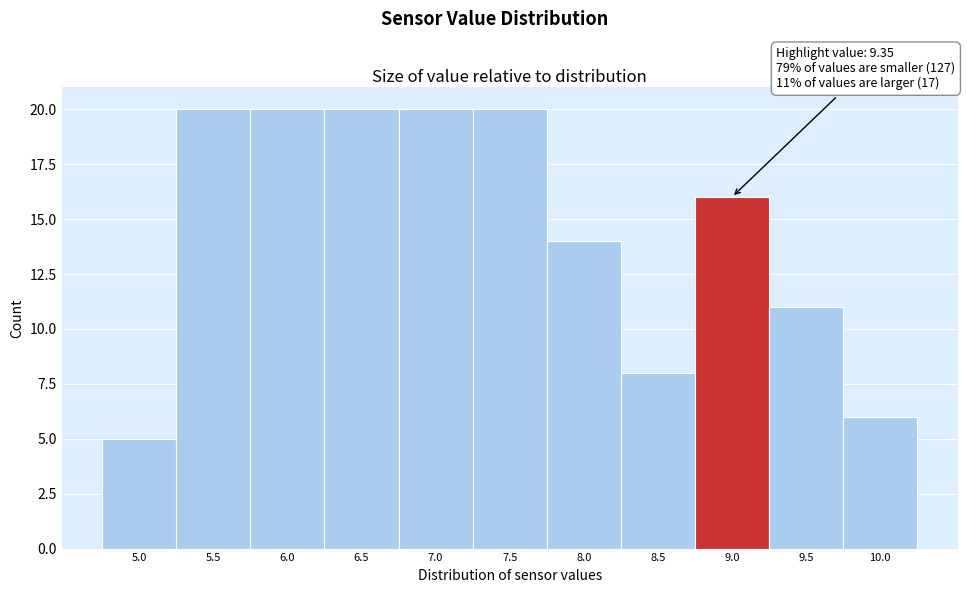

Reading left to right, extract all data points from this chart.

5	20	20	20	20	20	14	8	16	11	6